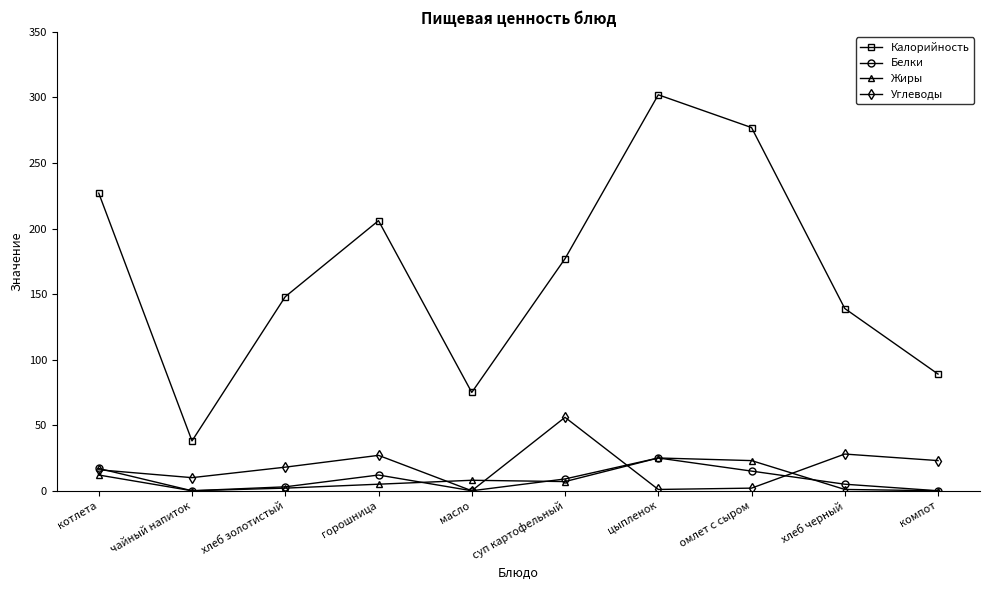

What is the label of the 4th point from the right?

цыпленок